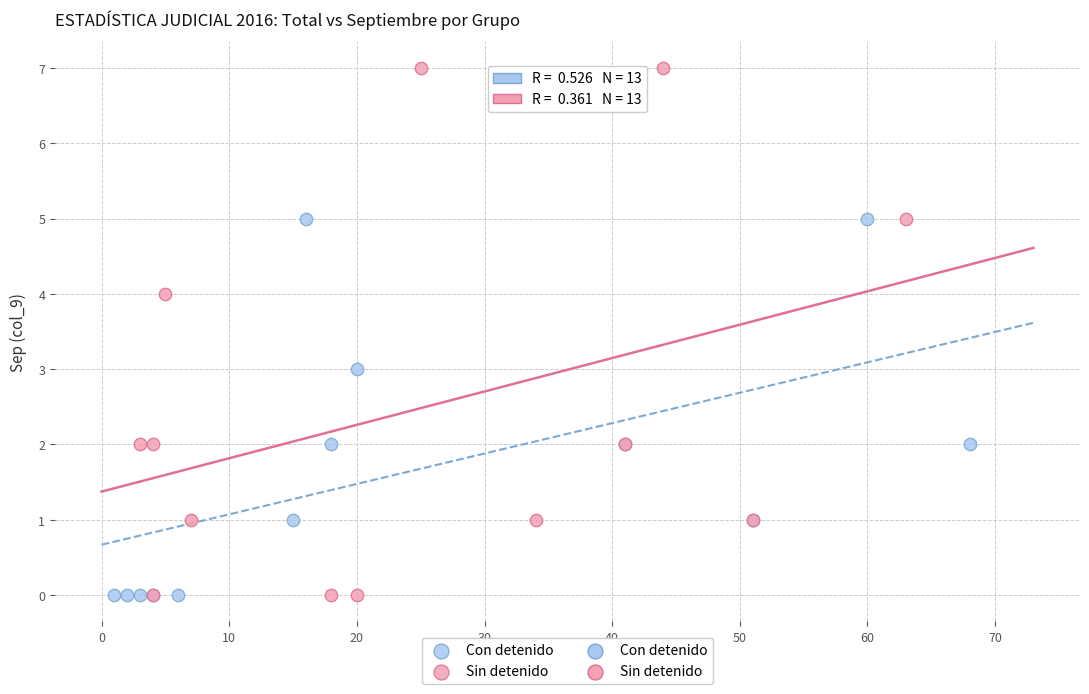

Which series reaches the maximum Y coordinate?

Sin detenido